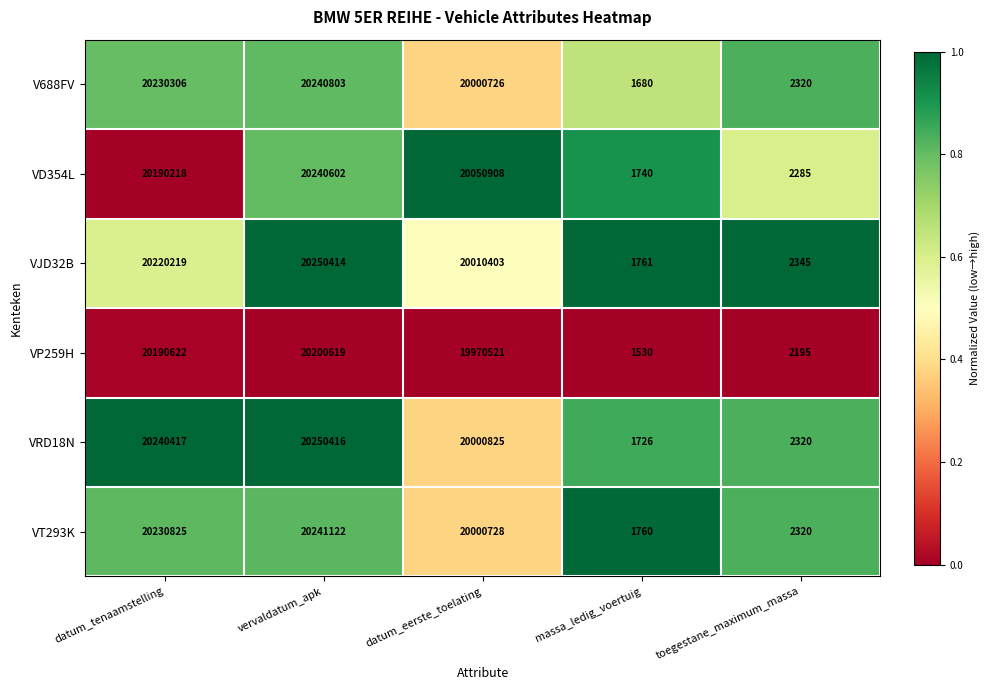

Reading left to right, list all the values displayed in this chart.

V688FV: datum_tenaamstelling=20230306	vervaldatum_apk=20240803	datum_eerste_toelating=20000726	massa_ledig_voertuig=1680	toegestane_maximum_massa=2320
VD354L: datum_tenaamstelling=20190218	vervaldatum_apk=20240602	datum_eerste_toelating=20050908	massa_ledig_voertuig=1740	toegestane_maximum_massa=2285
VJD32B: datum_tenaamstelling=20220219	vervaldatum_apk=20250414	datum_eerste_toelating=20010403	massa_ledig_voertuig=1761	toegestane_maximum_massa=2345
VP259H: datum_tenaamstelling=20190622	vervaldatum_apk=20200619	datum_eerste_toelating=19970521	massa_ledig_voertuig=1530	toegestane_maximum_massa=2195
VRD18N: datum_tenaamstelling=20240417	vervaldatum_apk=20250416	datum_eerste_toelating=20000825	massa_ledig_voertuig=1726	toegestane_maximum_massa=2320
VT293K: datum_tenaamstelling=20230825	vervaldatum_apk=20241122	datum_eerste_toelating=20000728	massa_ledig_voertuig=1760	toegestane_maximum_massa=2320